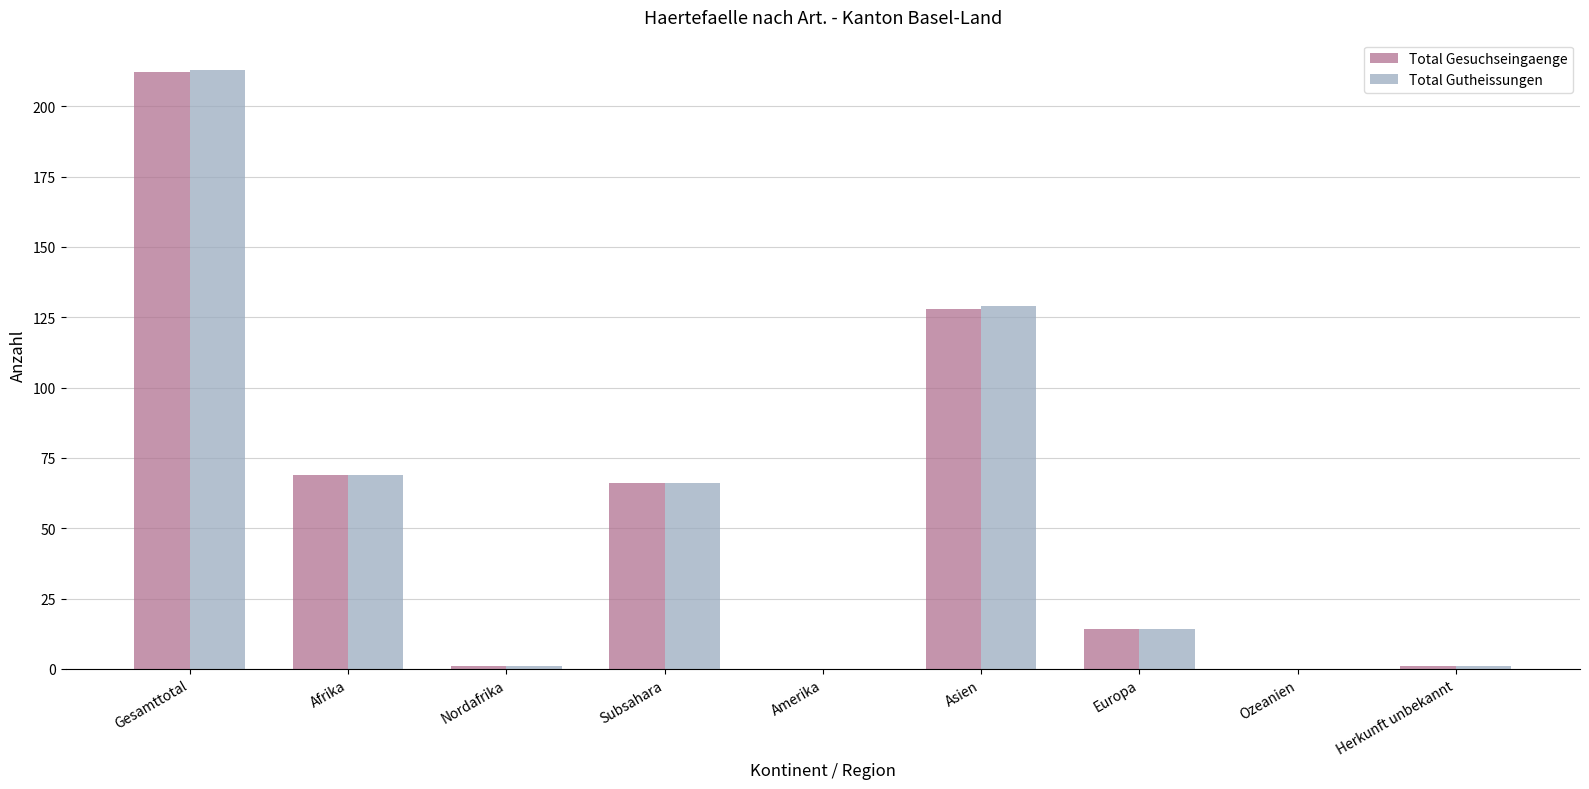

At which category is the sum across all series the highest?

Gesamttotal